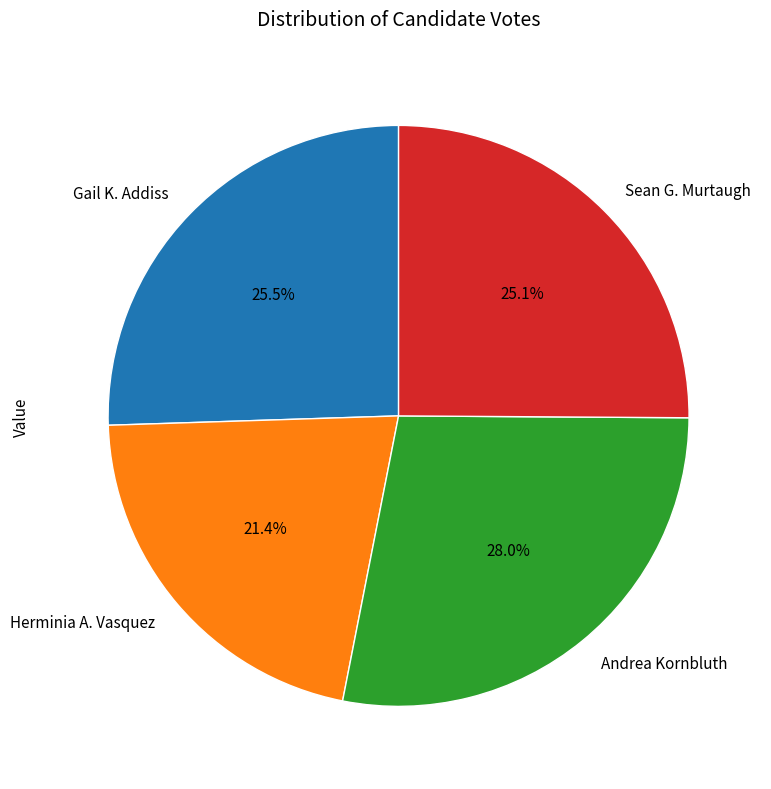

Count the number of slices in the pie.

4